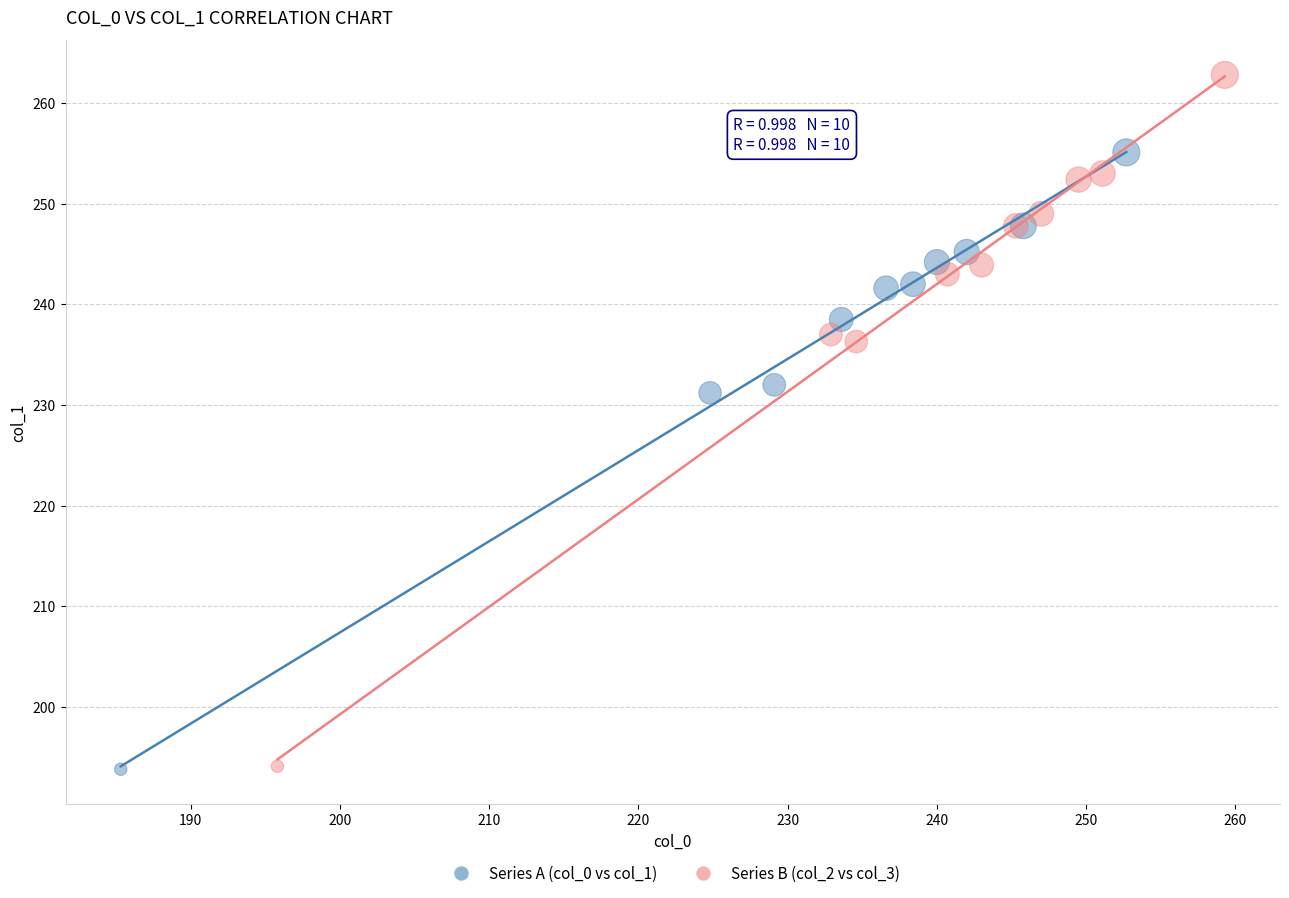

Which series has the widest spread of Y values?

Series B (col_2 vs col_3)